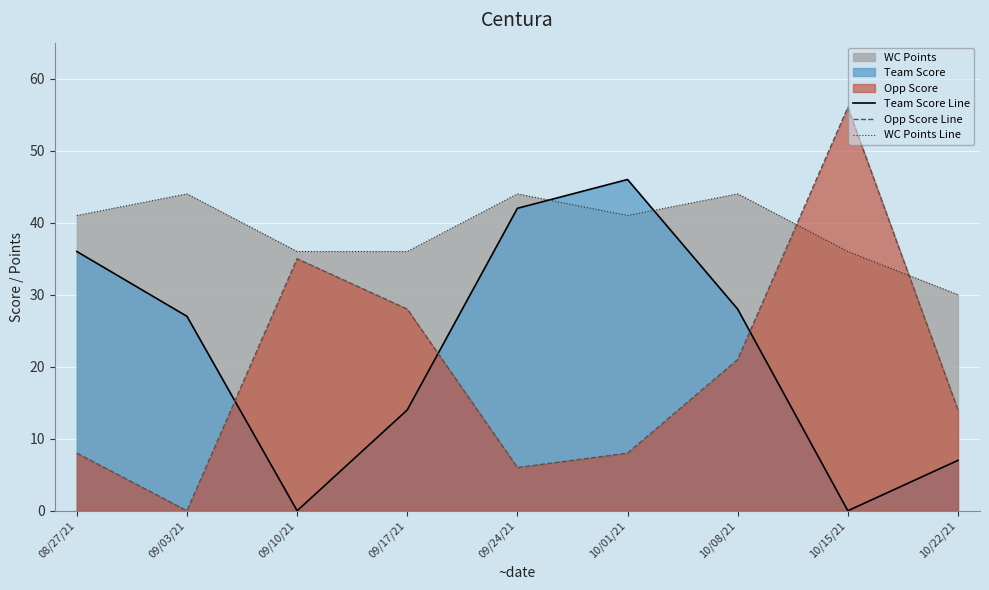

What position from the left is 09/17/21?

4